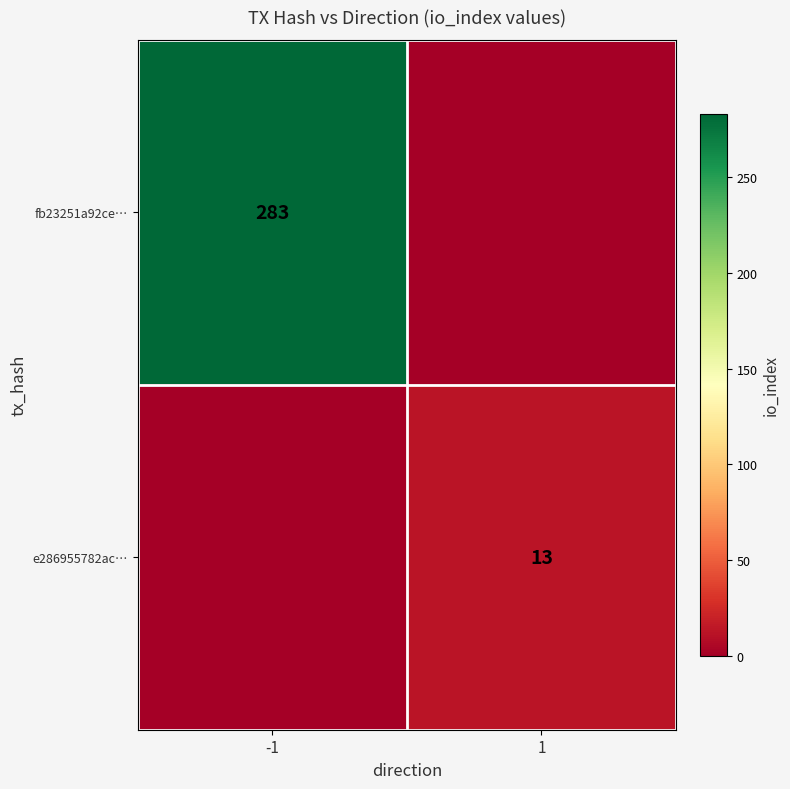

True or false: e286955782ac… has a value of 19 at 1.

False